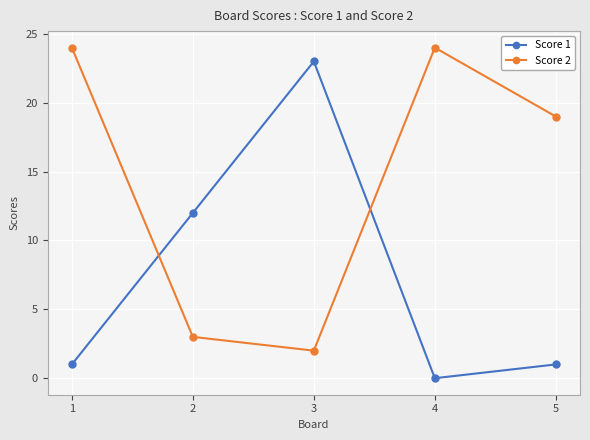

Which series has the largest total across all categories?

Score 2